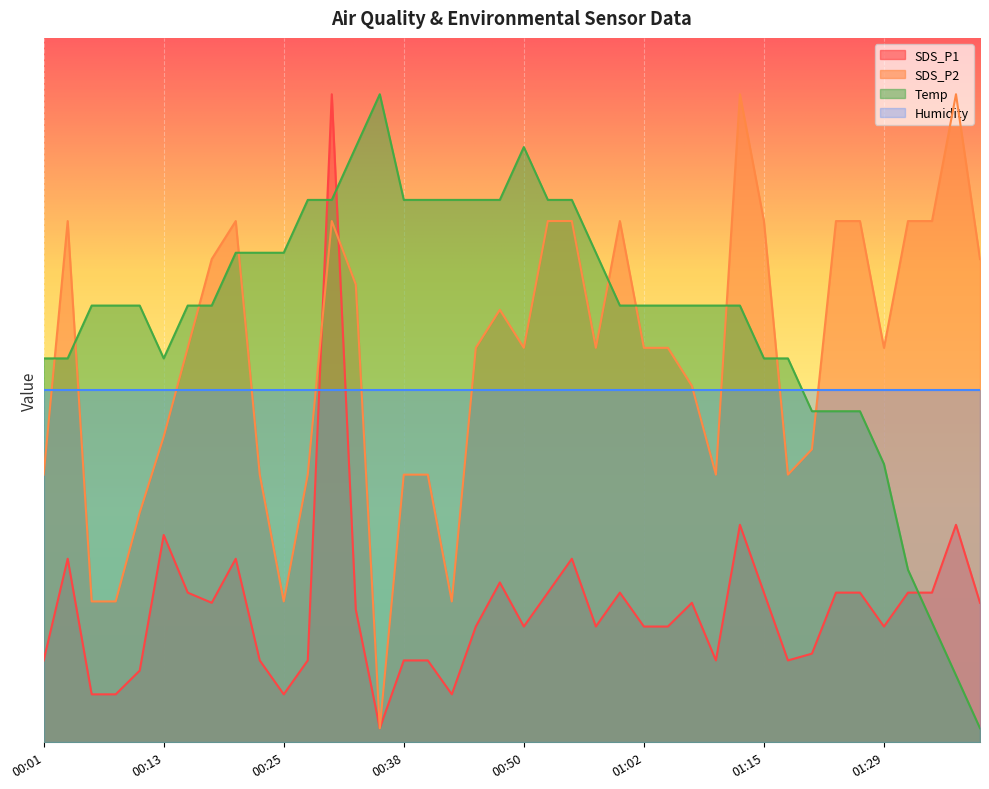

Between which two adjacent categories do SDS_P2 and Temp first intersect?

00:01 and 00:03